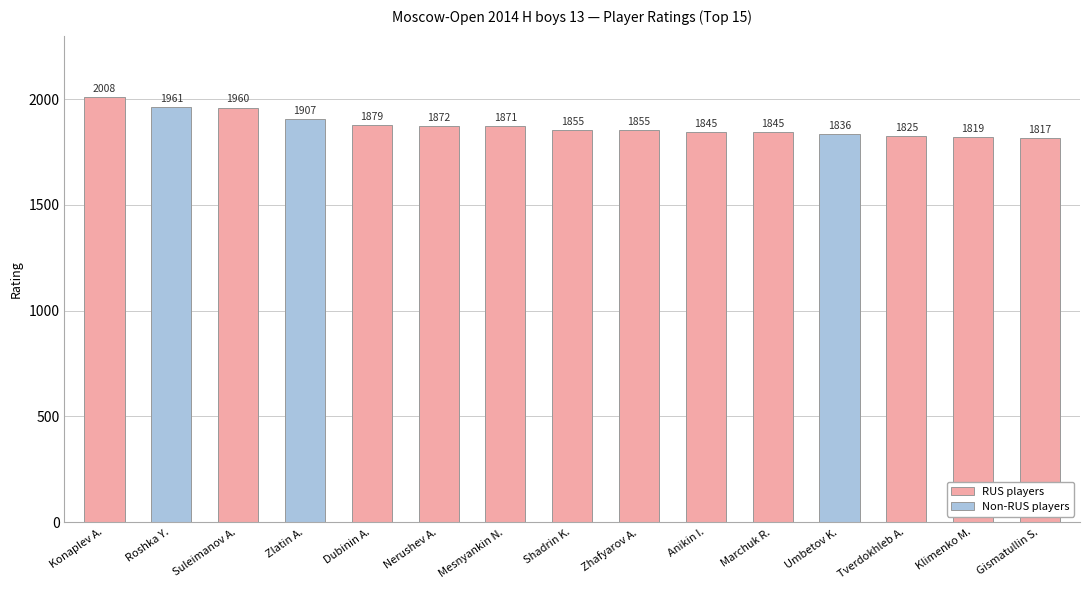

What is the value of the Non-RUS players bar at the 2nd from the left?

1961